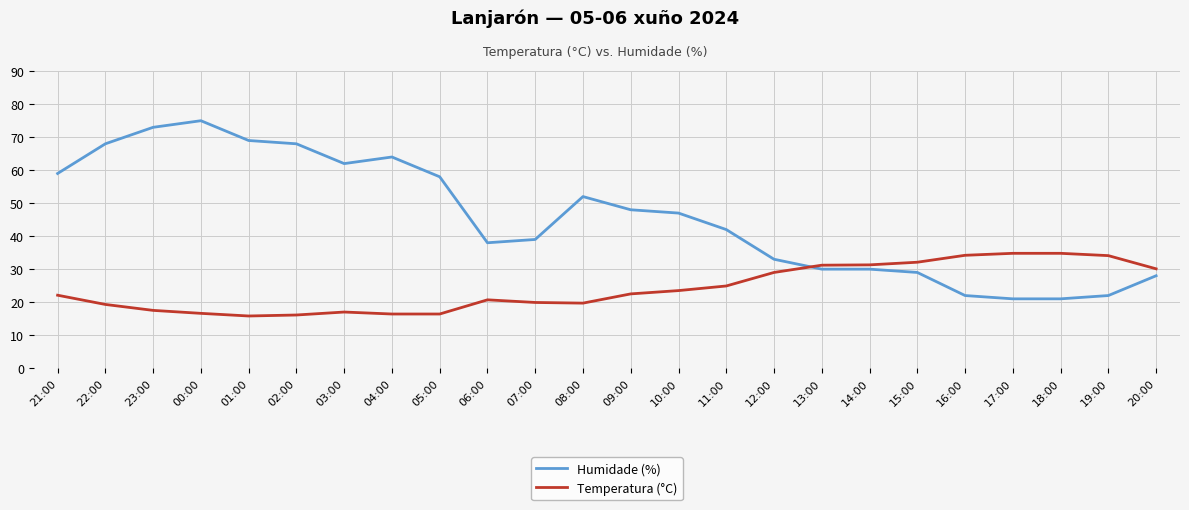

Is this an area chart (filled region under the line)?

No